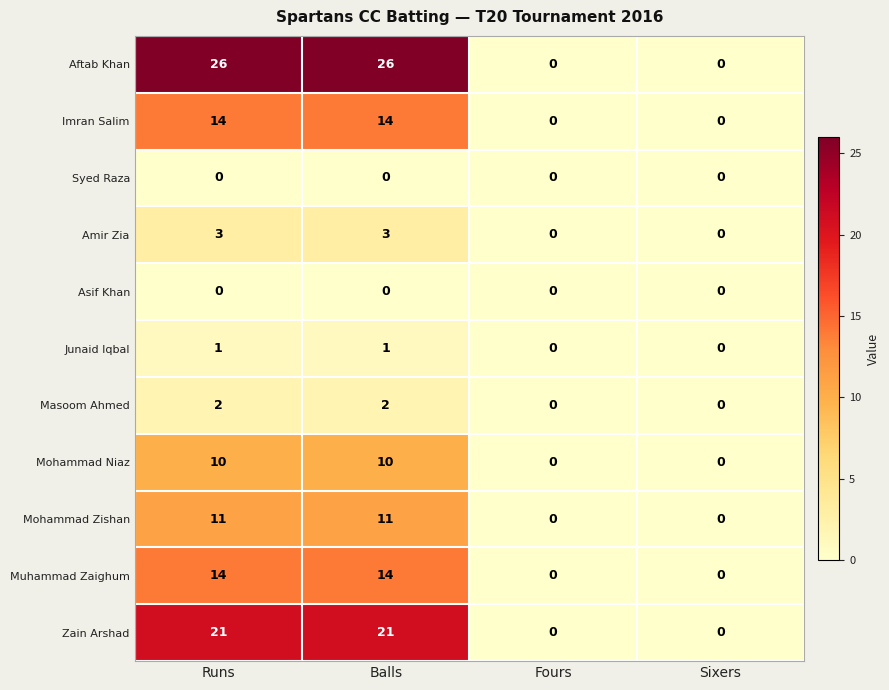

The Junaid Iqbal series shows 1 at Balls. True or false?

True